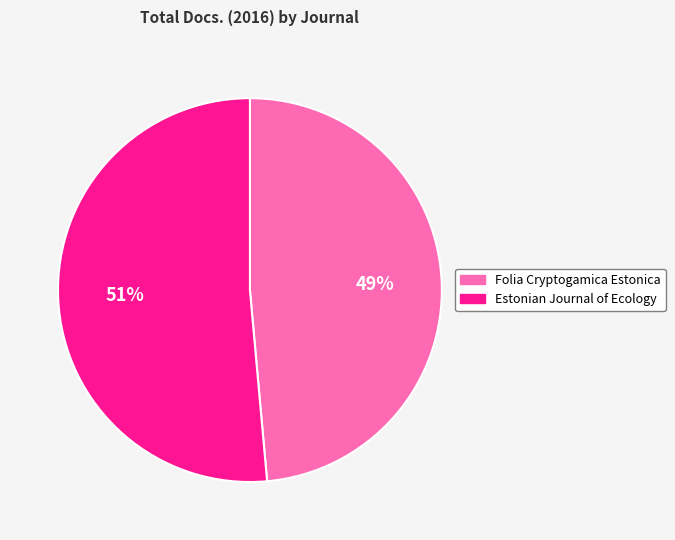

Does any single category account for the majority?

Yes